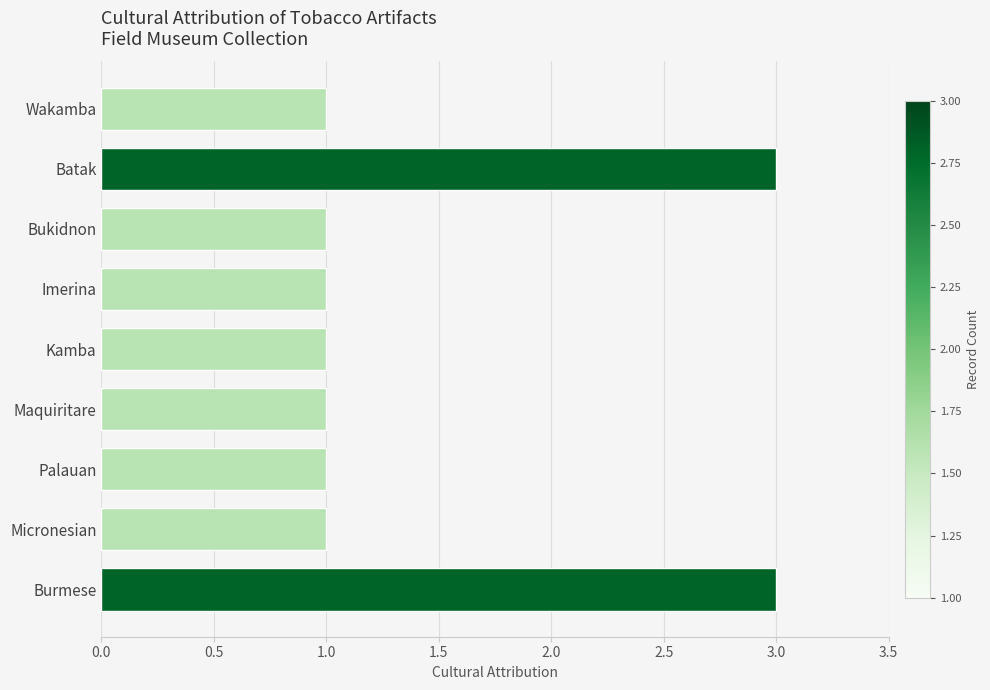

The value at Kamba is 1. True or false?

True